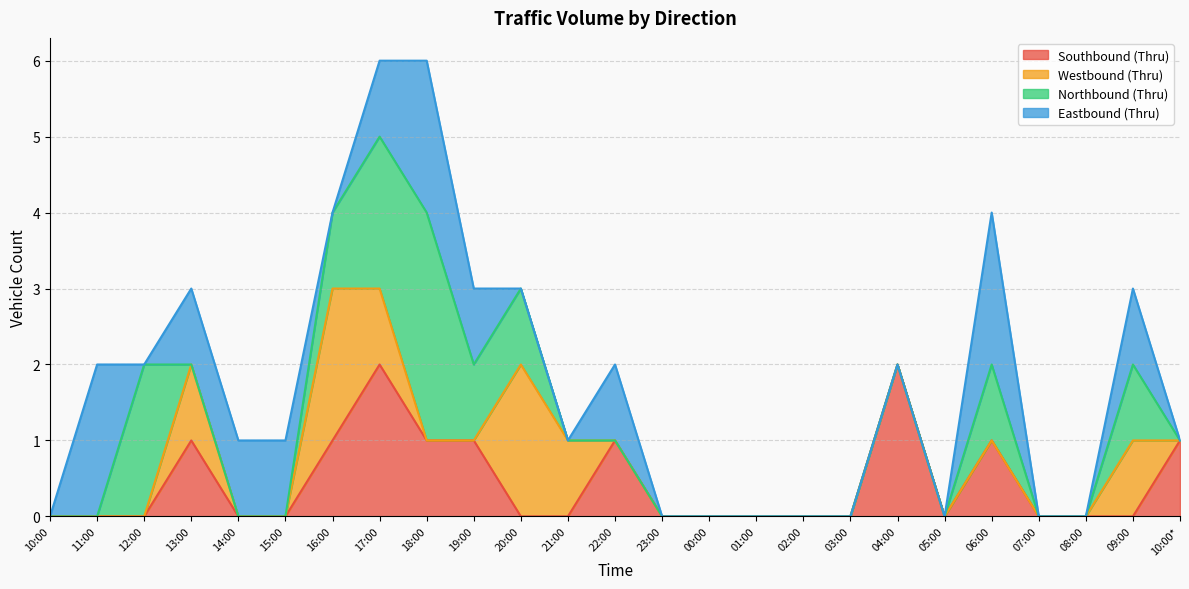

Which has a higher value, 06:00 or 08:00?

06:00